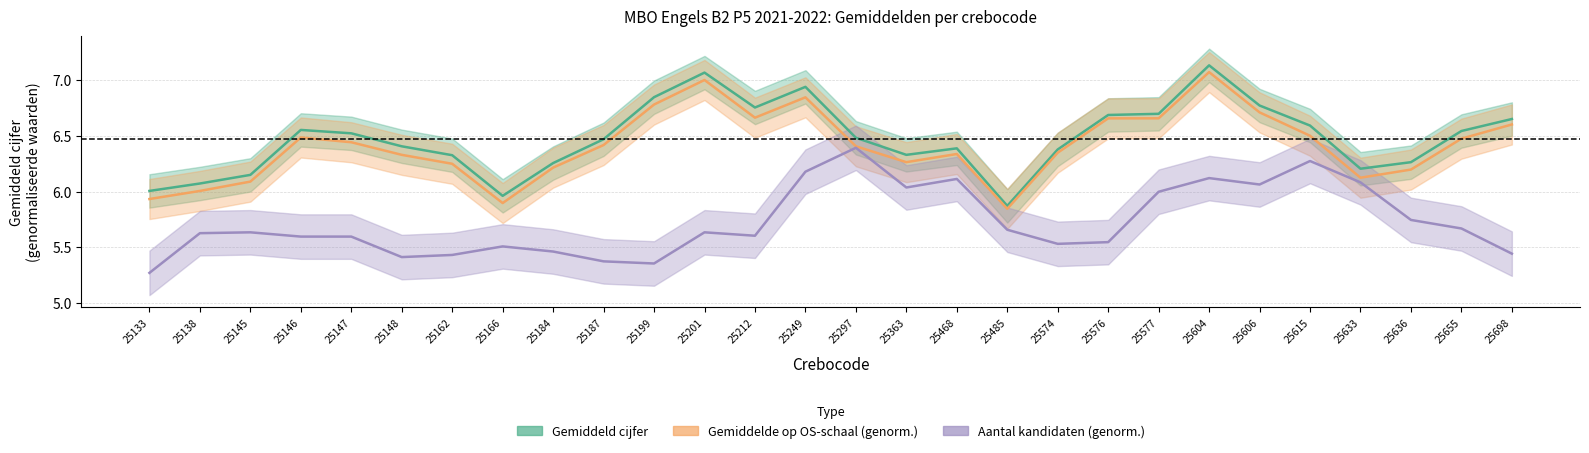

True or false: Gemiddeld cijfer and Aantal kandidaten (genorm.) intersect in this chart.

False